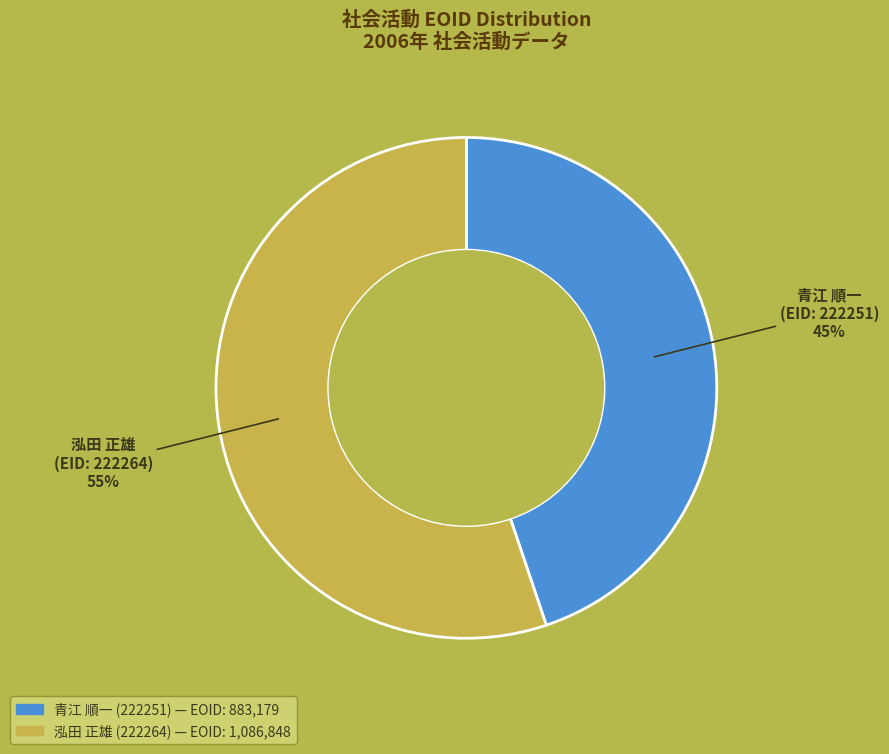

Is there any slice that represents more than half of the pie?

Yes